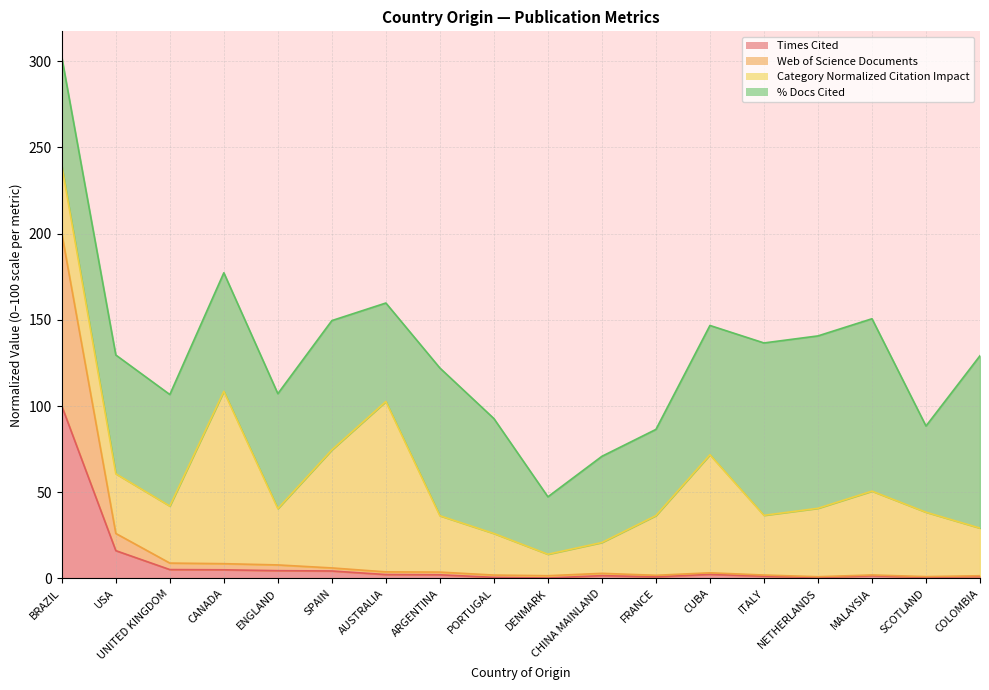

What is the maximum value for Times Cited?

100.0